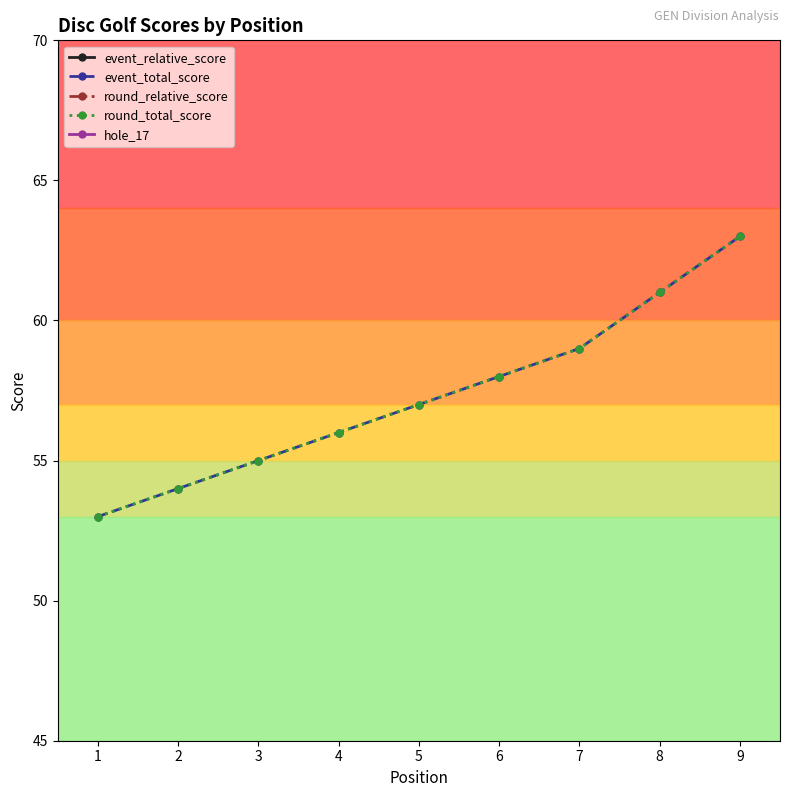

At which category does hole_17 reach its first local peak?

8